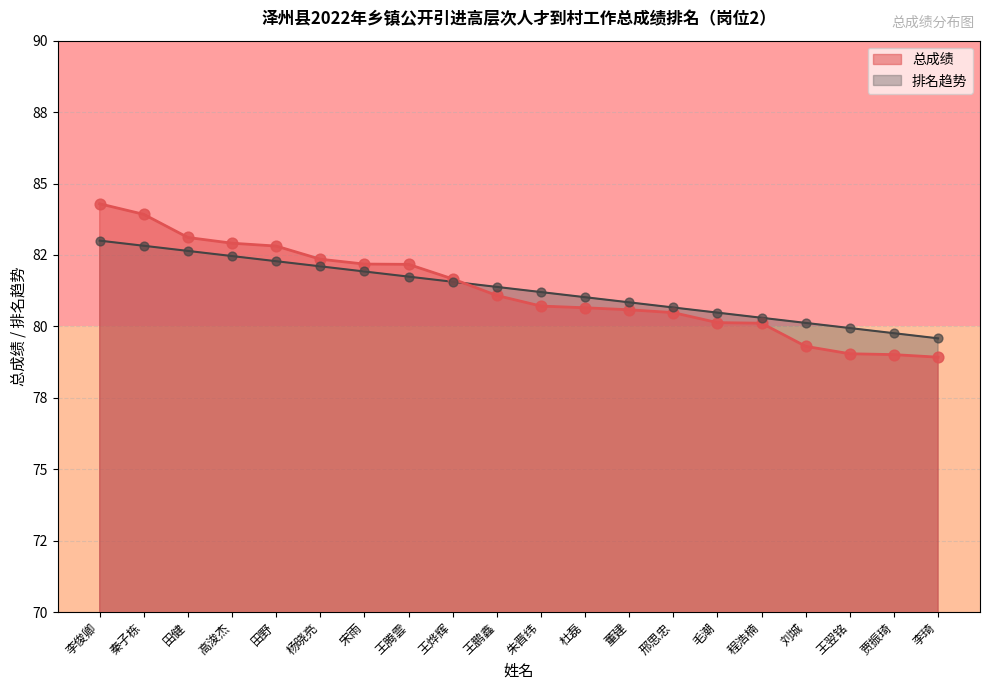

What are all the series names shown in the legend?

总成绩, 排名趋势